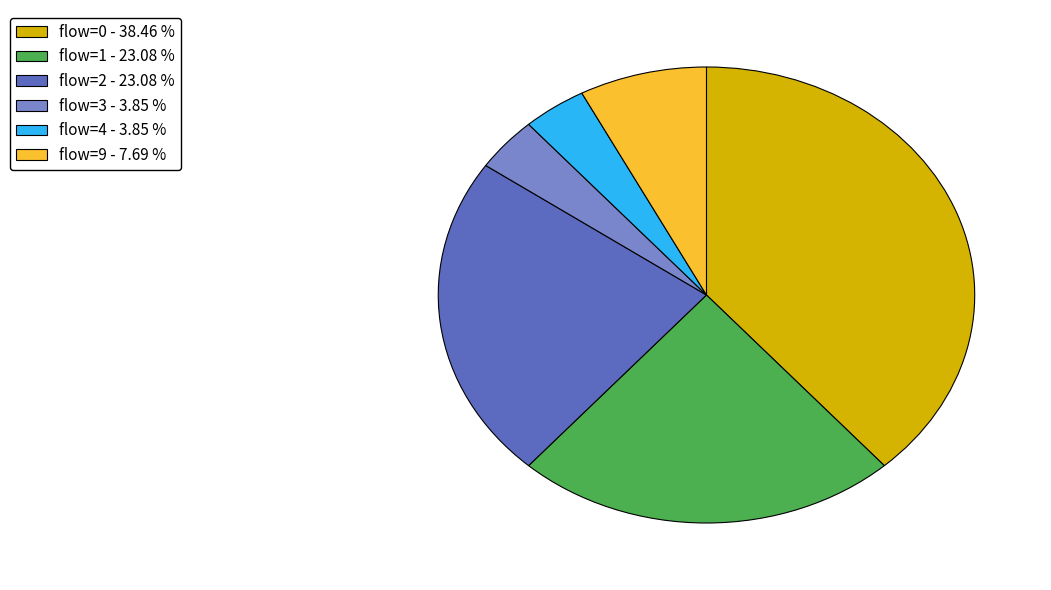

What is the ratio of the value at flow=2 - 23.08 % to the value at flow=9 - 7.69 %?

3.0